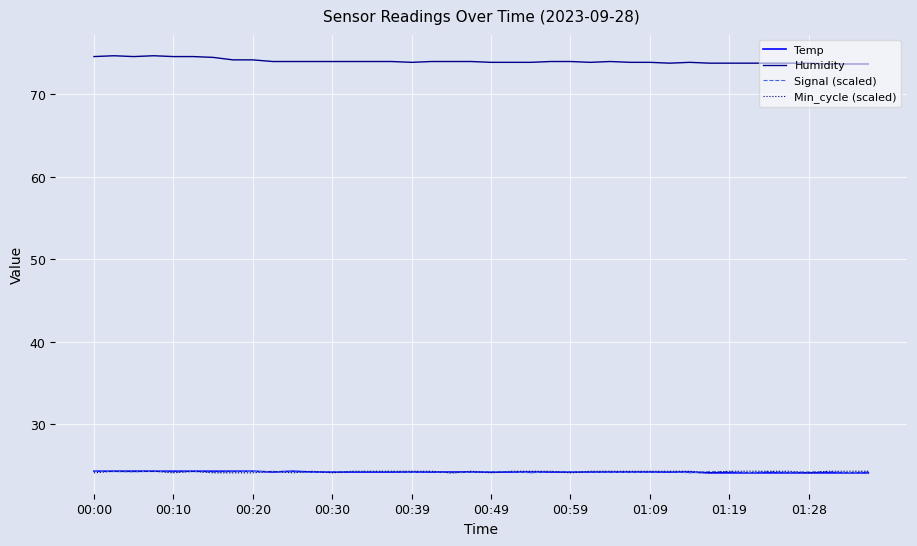

What is the lowest value of the Min_cycle (scaled) series?

24.1